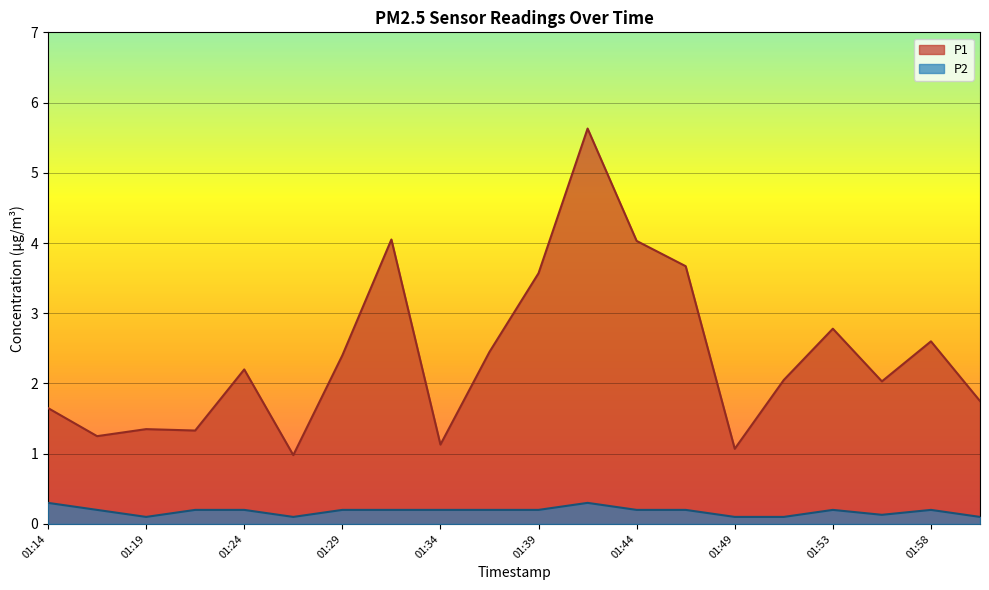

Which label corresponds to the largest value in the chart?

01:41